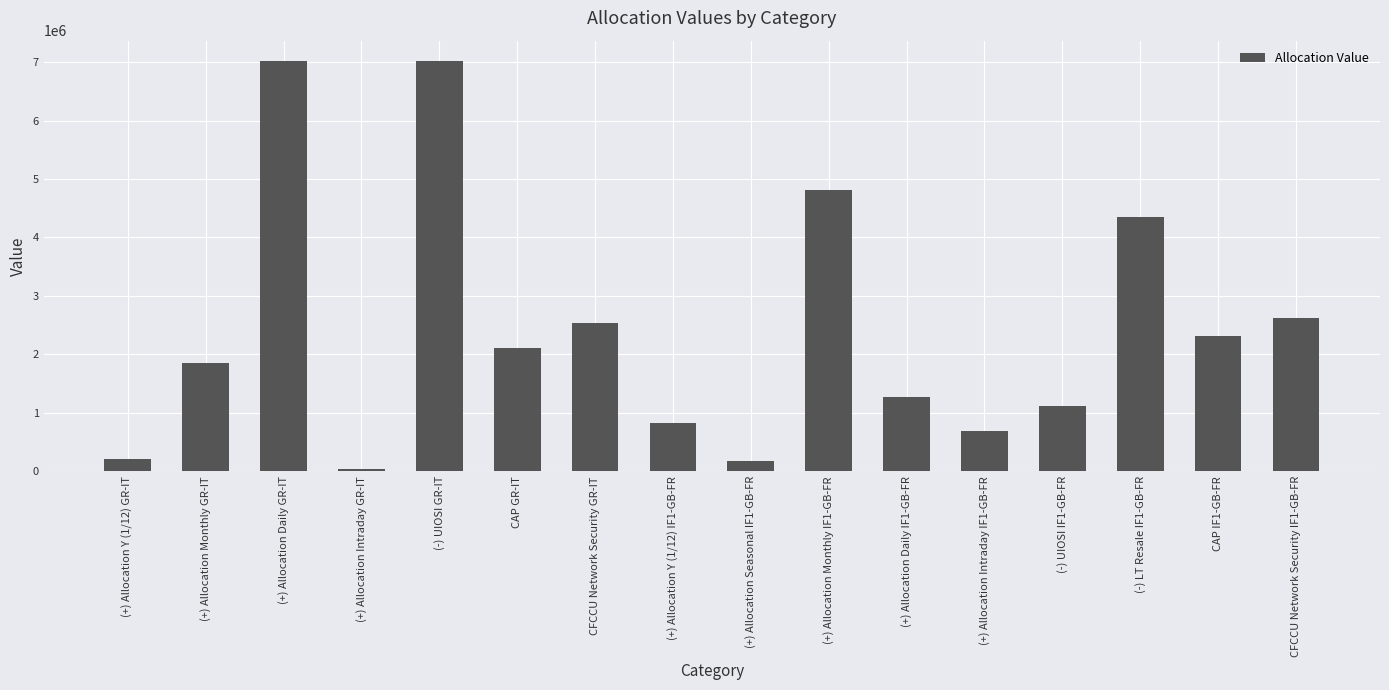

True or false: the data shows 2034977.9 at (+) Allocation Monthly IF1-GB-FR.

False